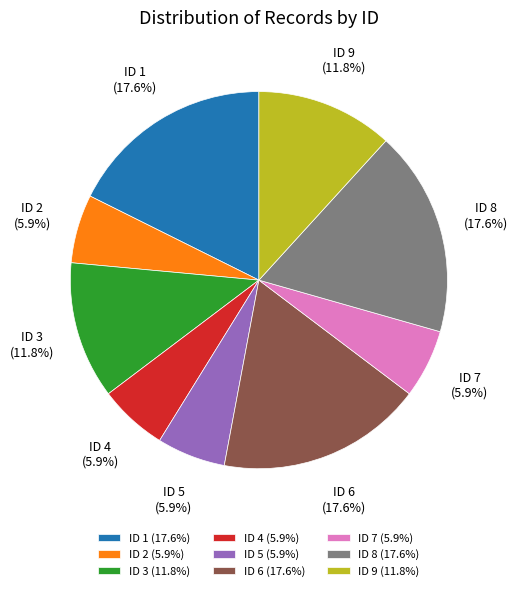

Combined, do ID 5 (5.9%) and ID 7 (5.9%) account for over 50%?

No